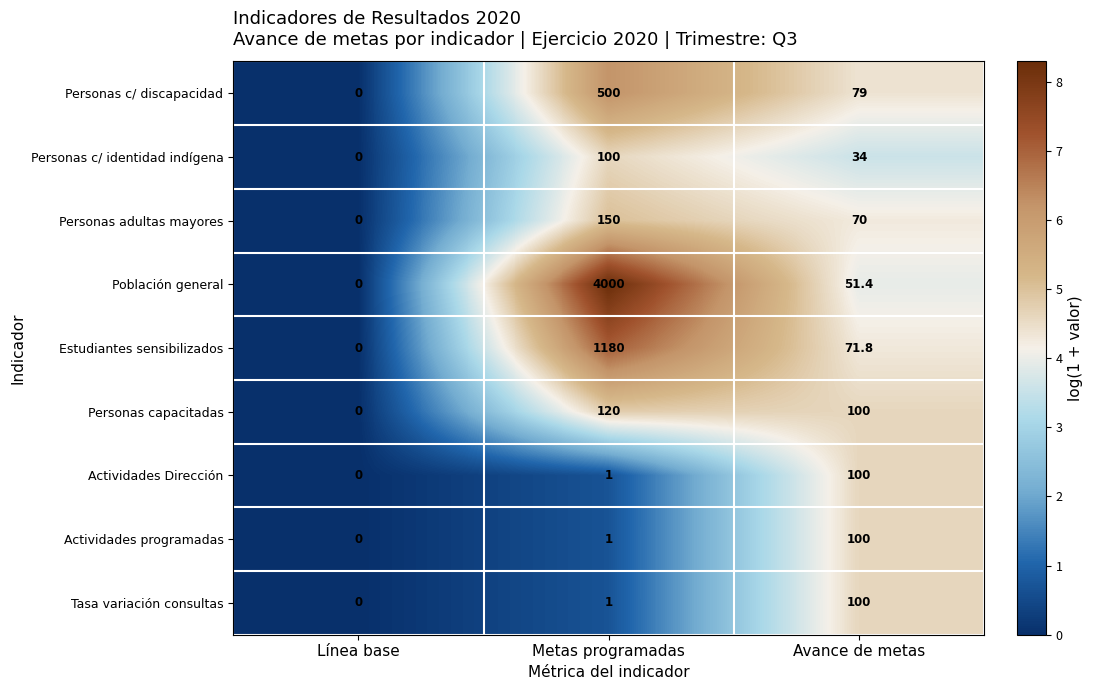

What is the total value across all series at Metas programadas?

6053.0